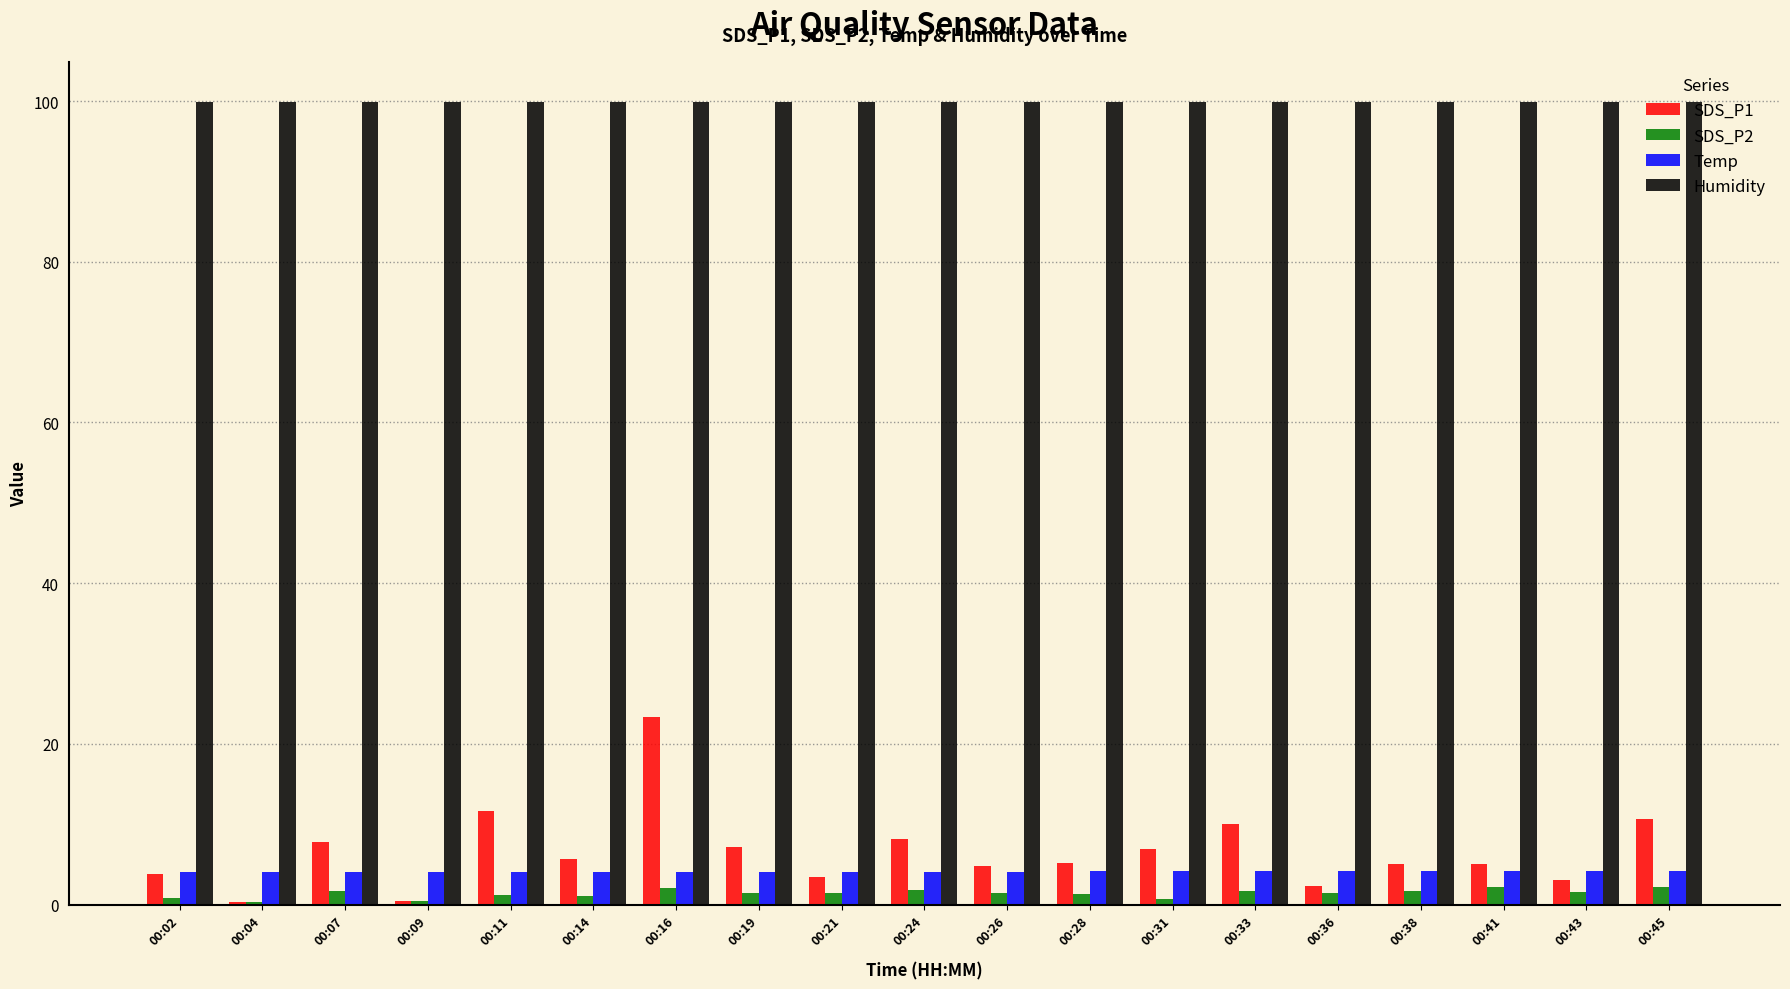

What is the maximum value for SDS_P1?

23.4